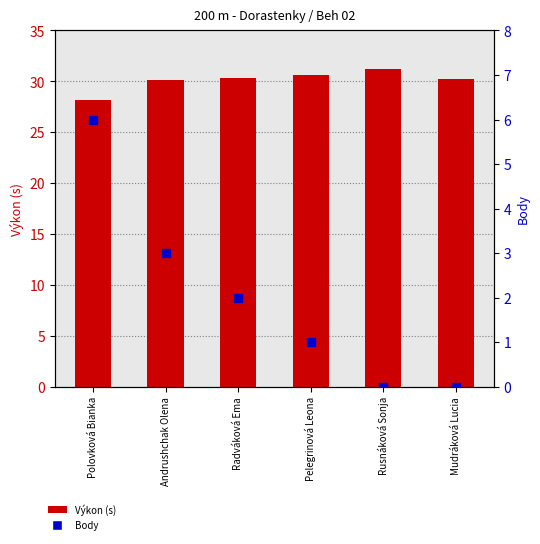

Which series contains the lowest Y value?

Body